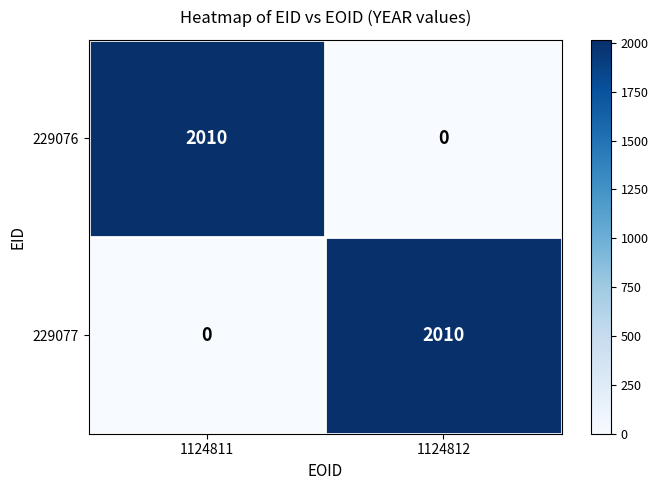

What is the total value across all series at 1124812?

2010